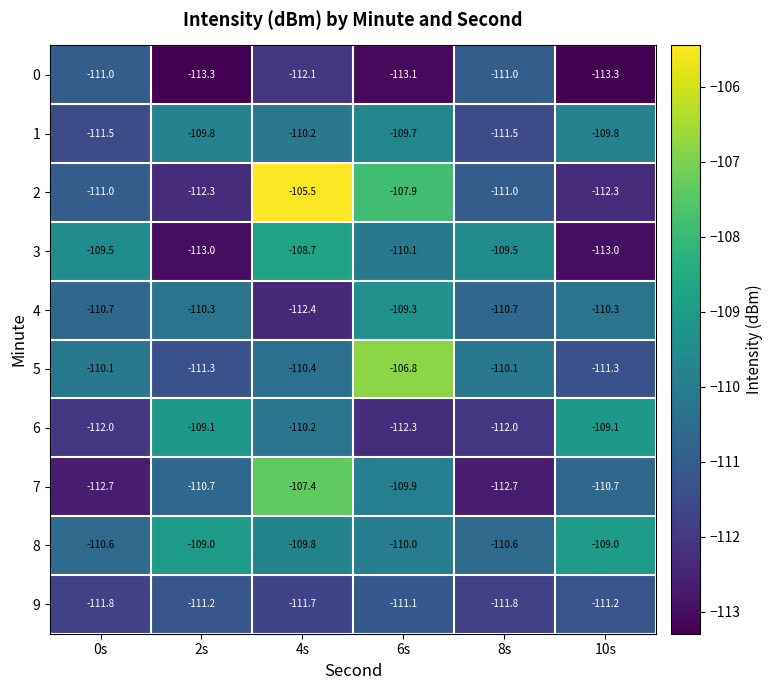

What is the smallest value displayed?

-113.3